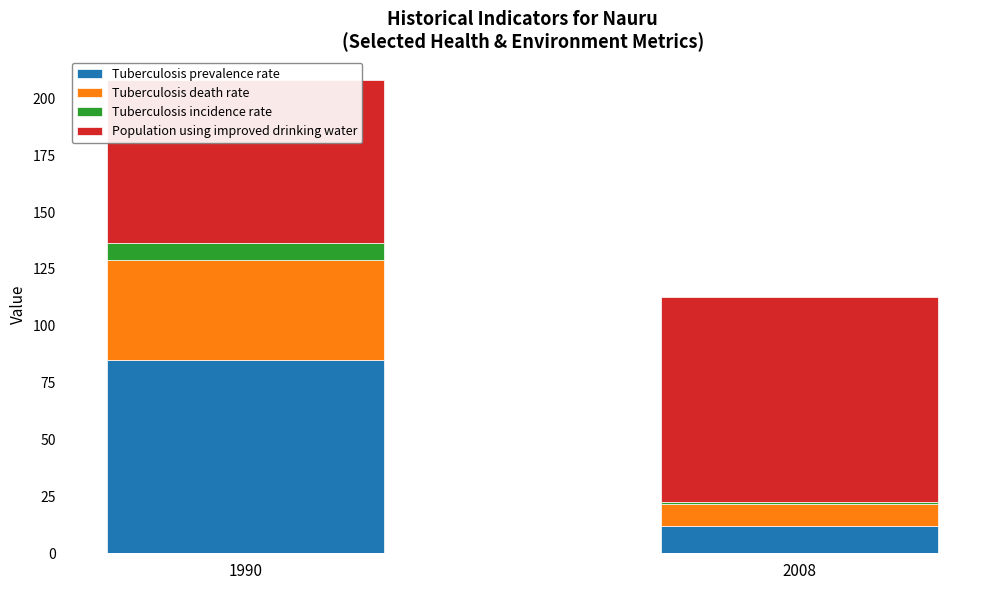

What is the maximum value for Population using improved drinking water?

90.1